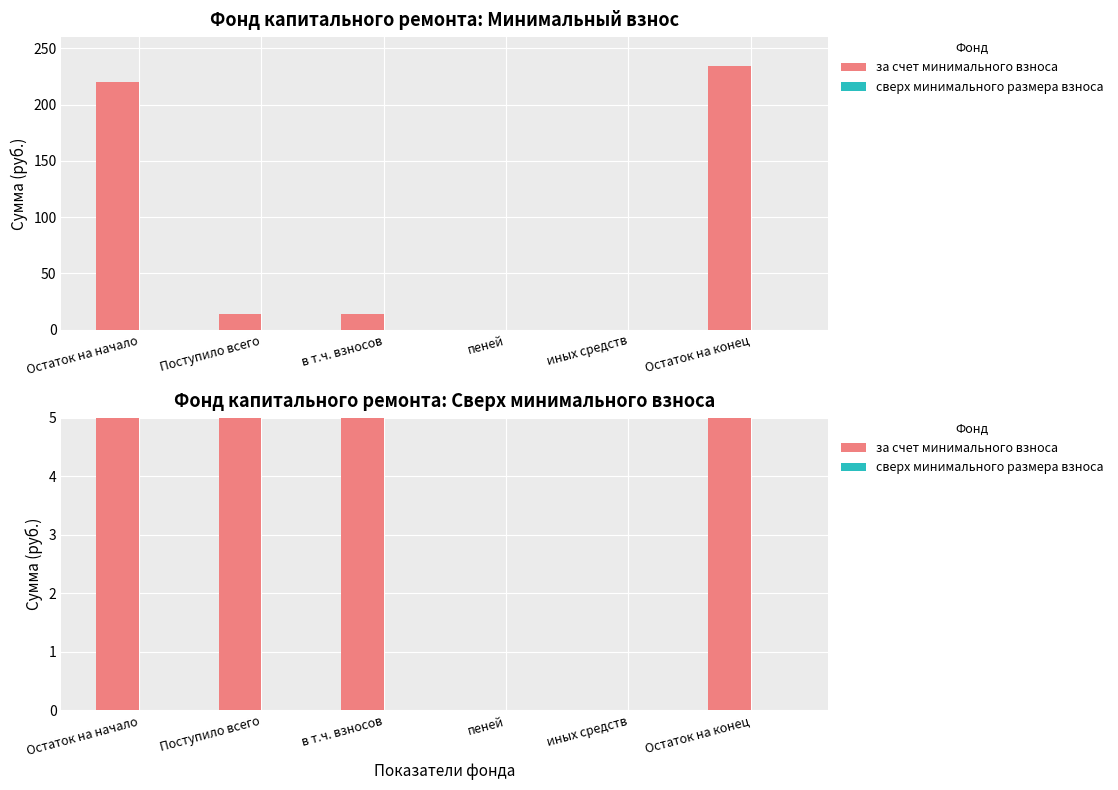

True or false: за счет минимального взноса has a value of 13.6 at в т.ч. взносов.

True